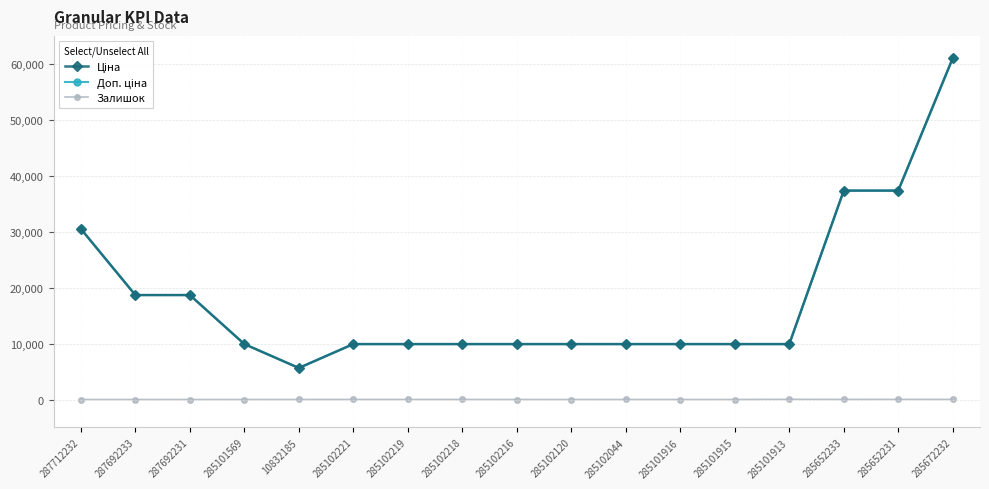

True or false: Доп. ціна and Ціна cross at least once.

False